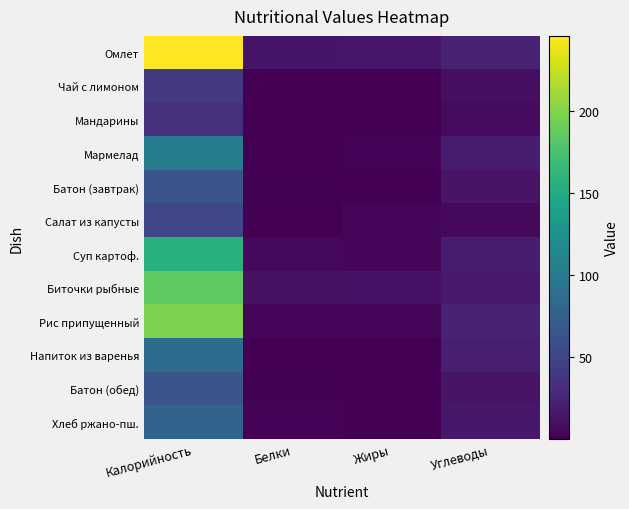

Reading left to right, extract all data points from this chart.

Омлет: Калорийность=245.6	Белки=13.7	Жиры=14.8	Углеводы=23.5
Чай с лимоном: Калорийность=42.0	Белки=0.2	Жиры=0.0	Углеводы=10.1
Мандарины: Калорийность=35.0	Белки=0.8	Жиры=0.2	Углеводы=7.5
Мармелад: Калорийность=104.0	Белки=0.5	Жиры=2.8	Углеводы=19.3
Батон (завтрак): Калорийность=65.0	Белки=1.9	Жиры=0.8	Углеводы=12.5
Салат из капусты: Калорийность=52.0	Белки=0.5	Жиры=4.1	Углеводы=5.6
Суп картоф.: Калорийность=156.0	Белки=5.2	Жиры=4.7	Углеводы=18.9
Биточки рыбные: Калорийность=185.0	Белки=11.3	Жиры=12.4	Углеводы=17.5
Рис припущенный: Калорийность=197.0	Белки=4.0	Жиры=4.5	Углеводы=24.2
Напиток из варенья: Калорийность=87.0	Белки=0.1	Жиры=0.0	Углеводы=21.1
Батон (обед): Калорийность=65.0	Белки=1.9	Жиры=0.8	Углеводы=12.5
Хлеб ржано-пш.: Калорийность=78.0	Белки=2.6	Жиры=0.5	Углеводы=15.8